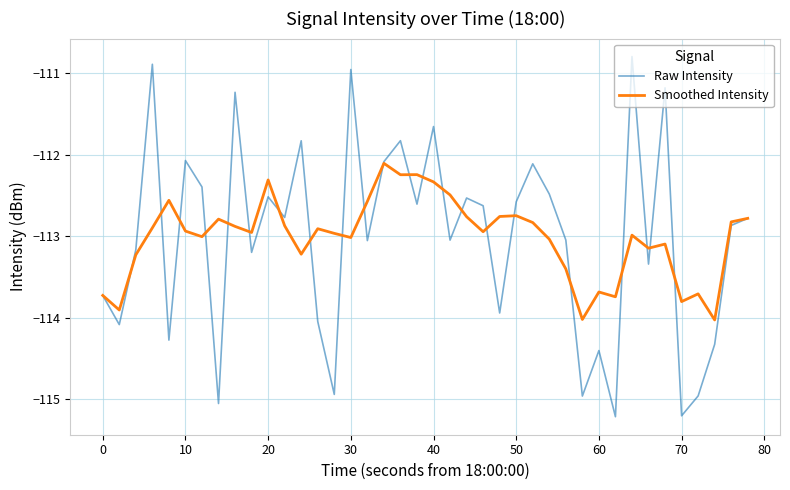

Which series has the widest spread of values?

Raw Intensity